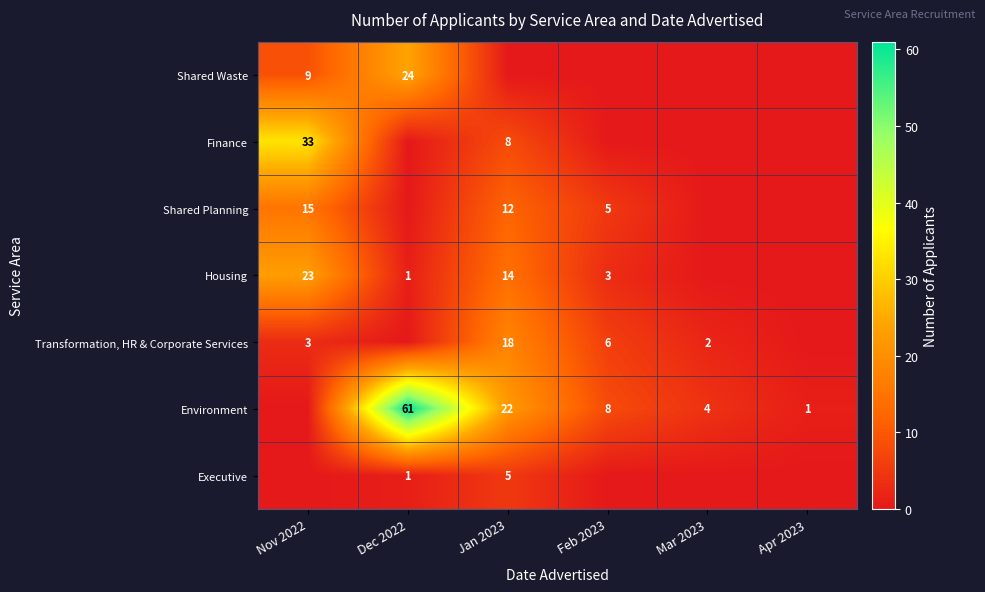

What is the difference between the Housing values at Jan 2023 and Nov 2022?

9